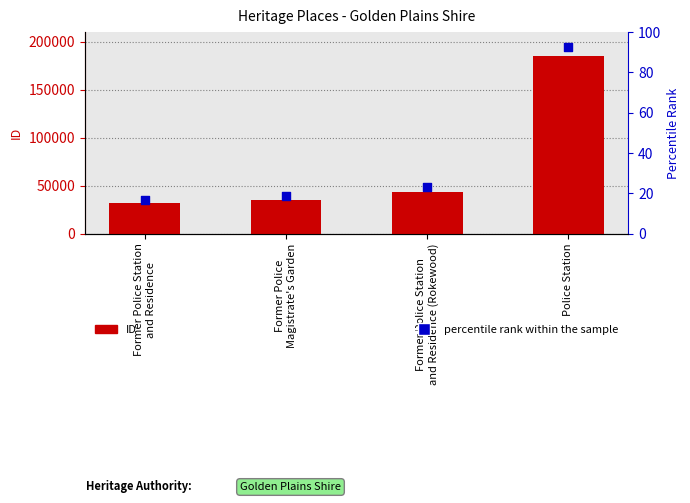

Is the value of percentile rank within the sample at Former Police Station
and Residence greater than the value of ID at Former Police Station
and Residence?

No